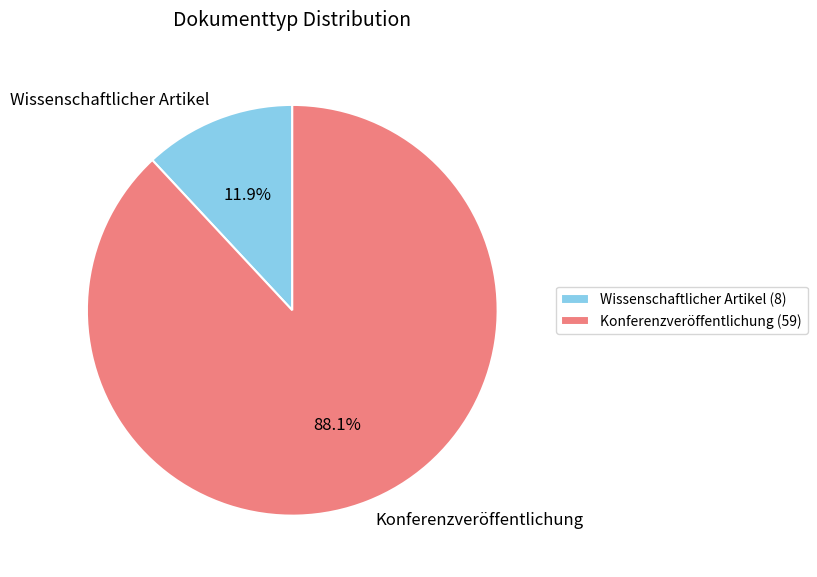

Rank the categories by value from highest to lowest.

Konferenzveröffentlichung, Wissenschaftlicher Artikel